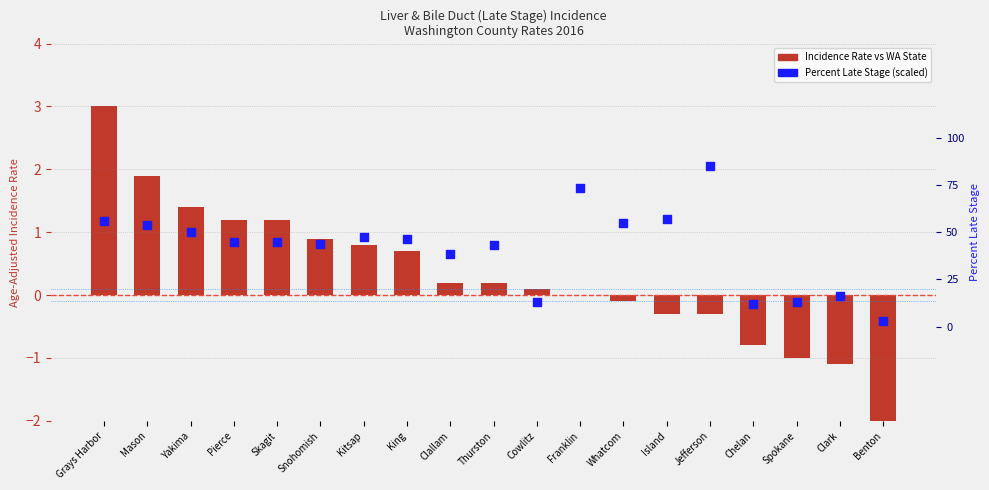

Is the value of Incidence Rate vs WA State at Skagit greater than the value of Percentile Rank within sample at King?

Yes